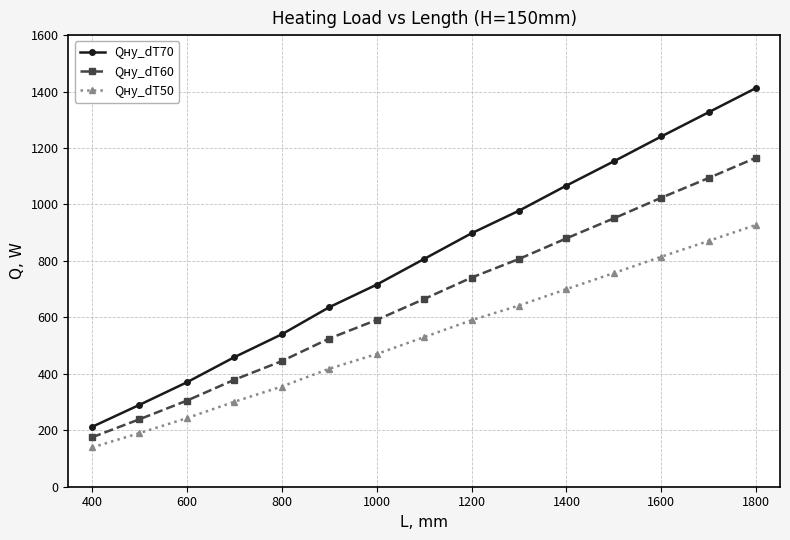

Rank the series by their average value, from lowest to highest.

Qну_dT50, Qну_dT60, Qну_dT70